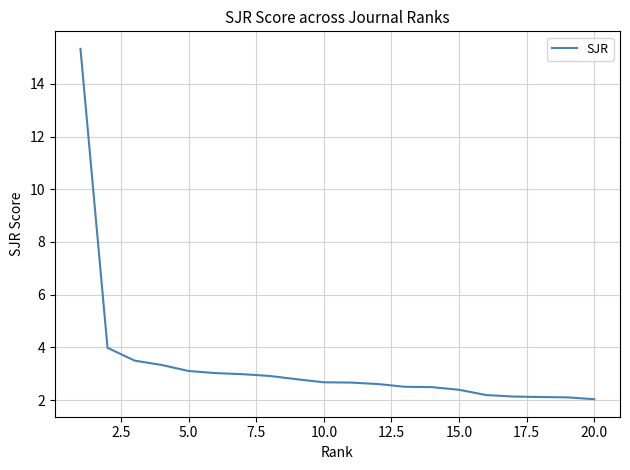

What is the minimum value shown in the chart?

2.0